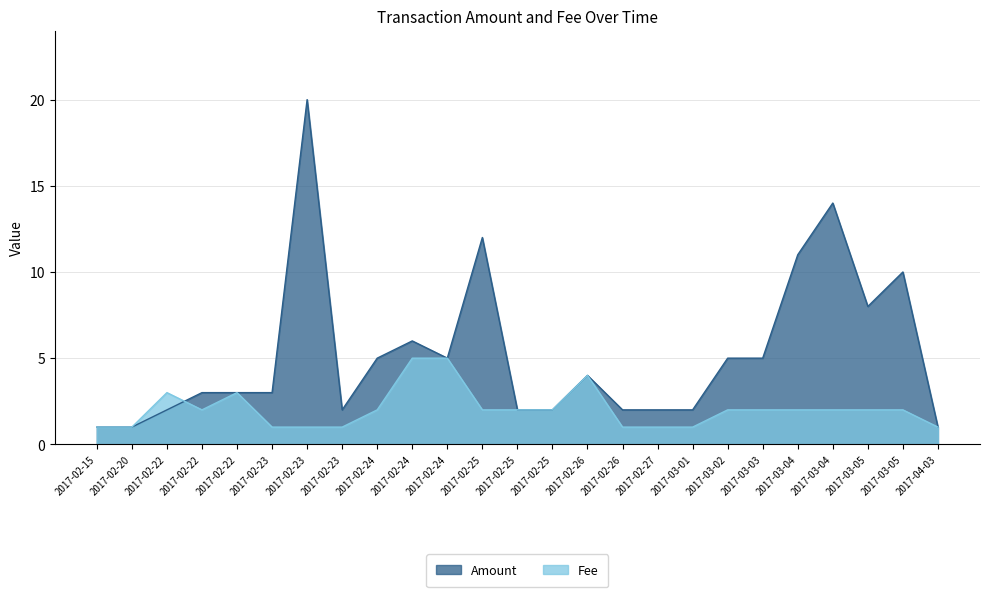

Which label corresponds to the smallest value in the chart?

2017-02-15